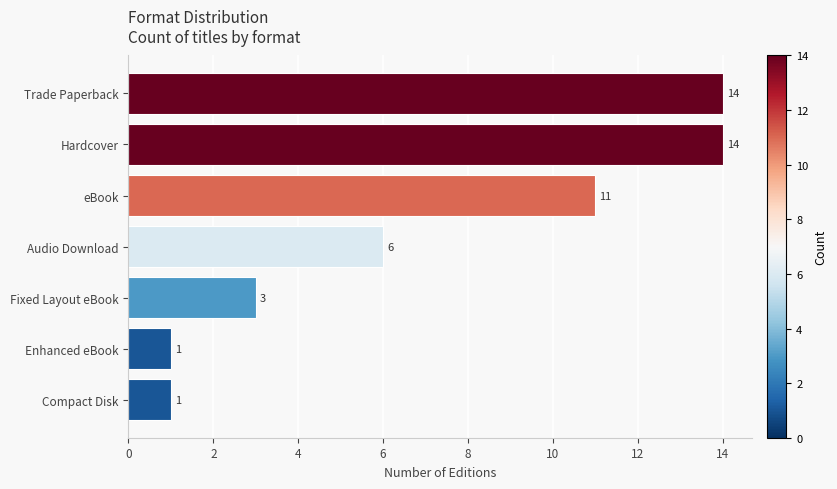

What is the difference between the second highest and second lowest values?

13